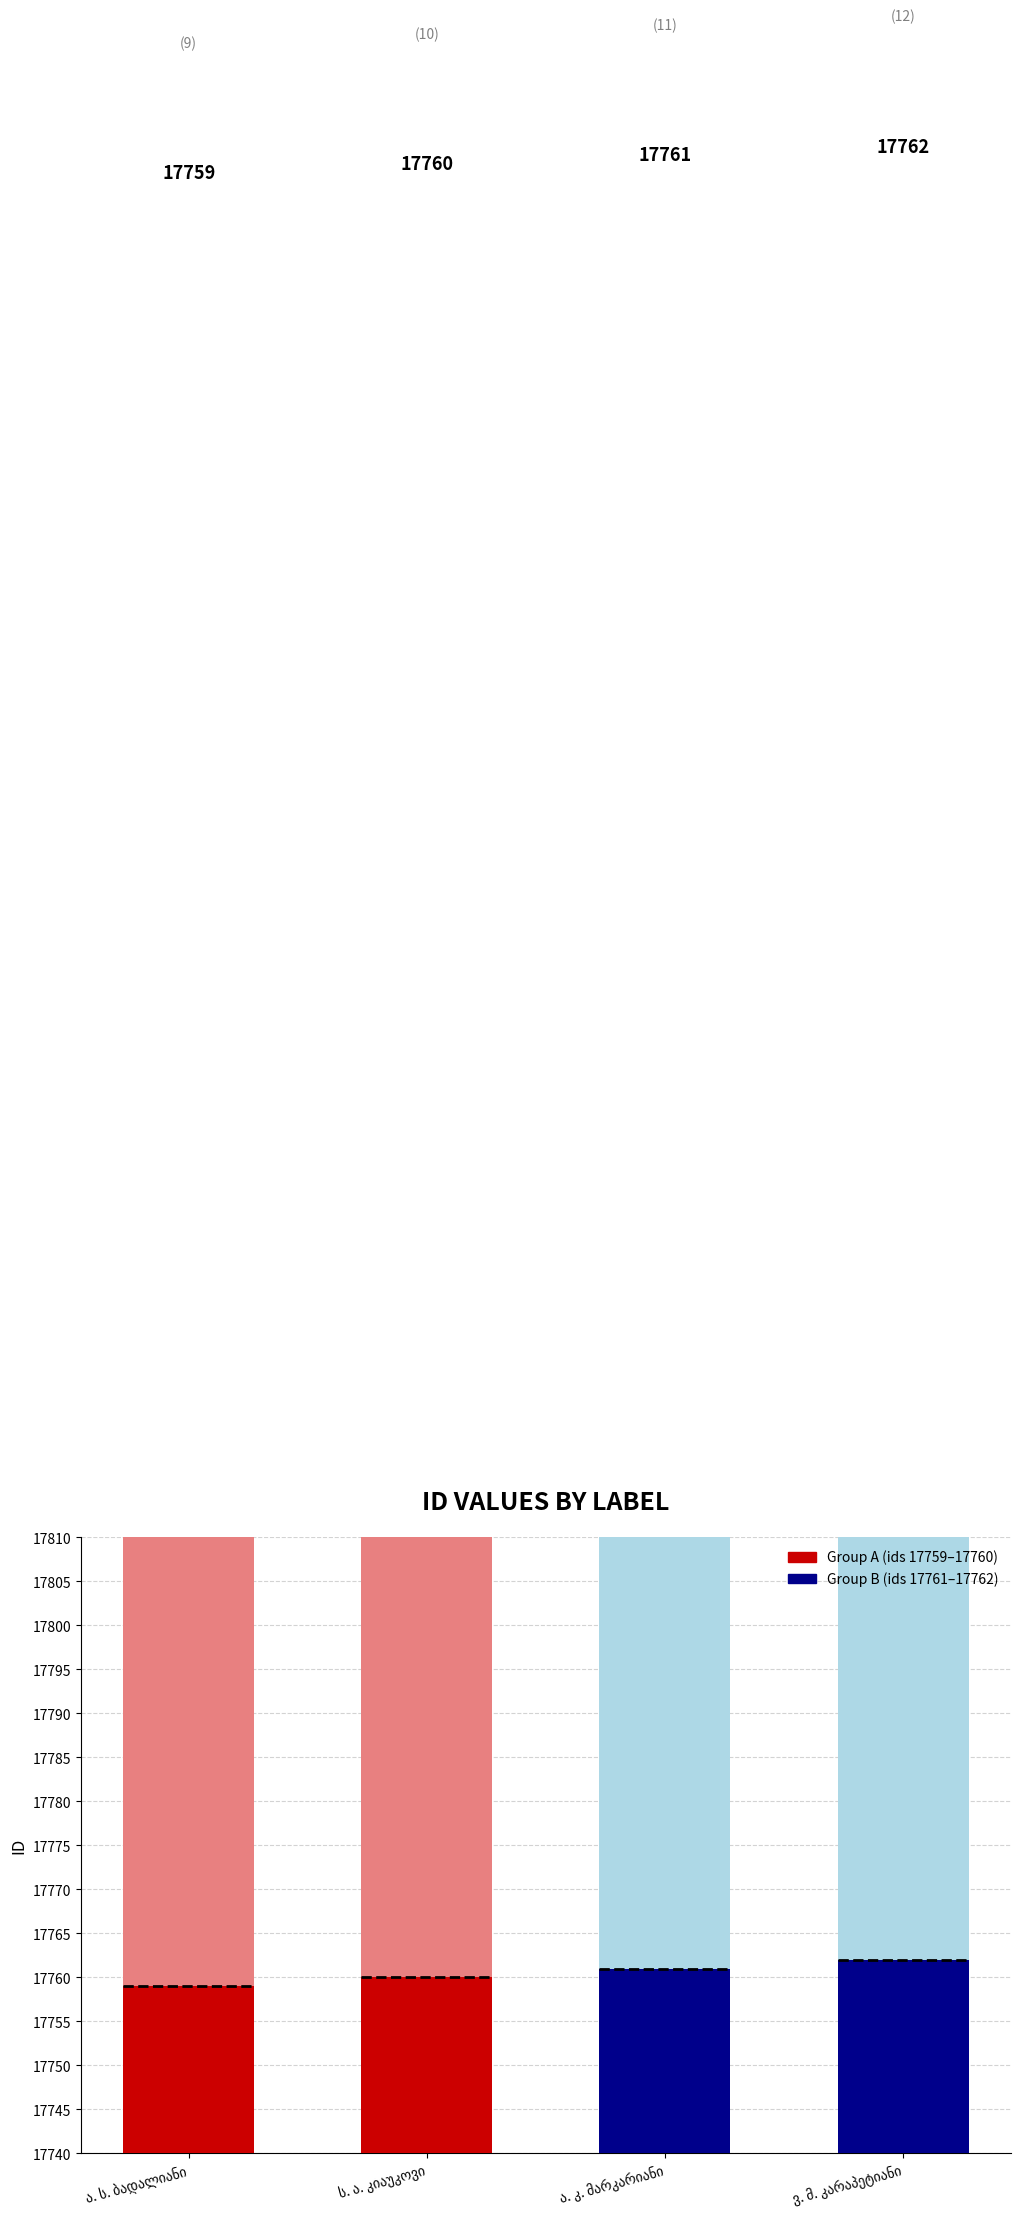

What is the change in value from ს. ა. კიაუკოვი to ა. კ. მარკარიანი?

+1